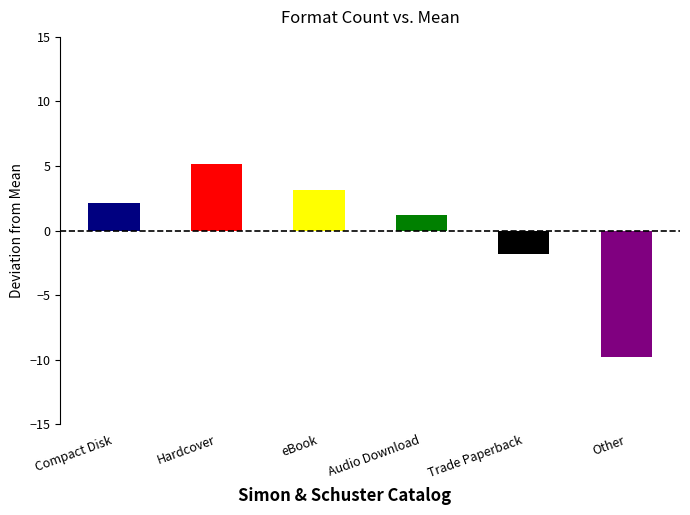

Which has a higher value, eBook or Hardcover?

Hardcover